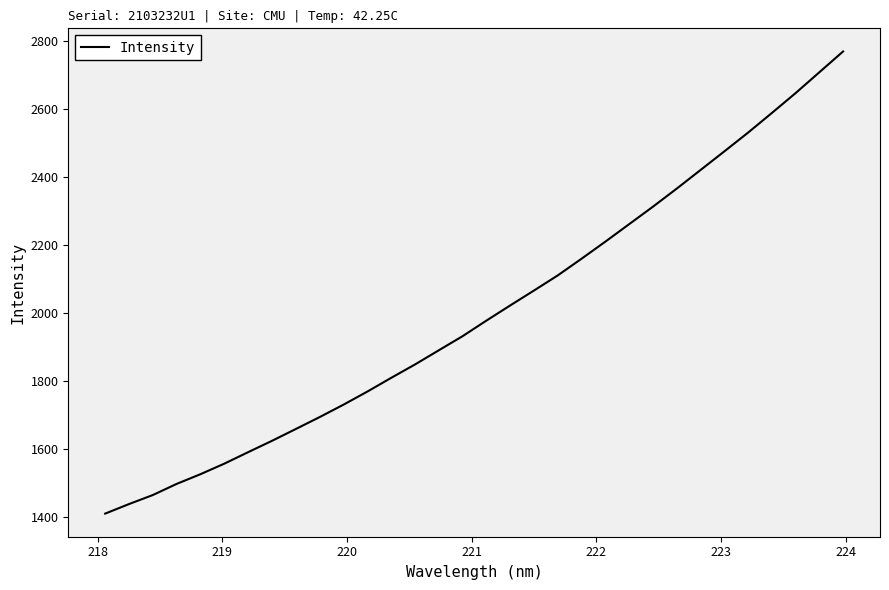

What is the minimum value shown in the chart?

1408.5